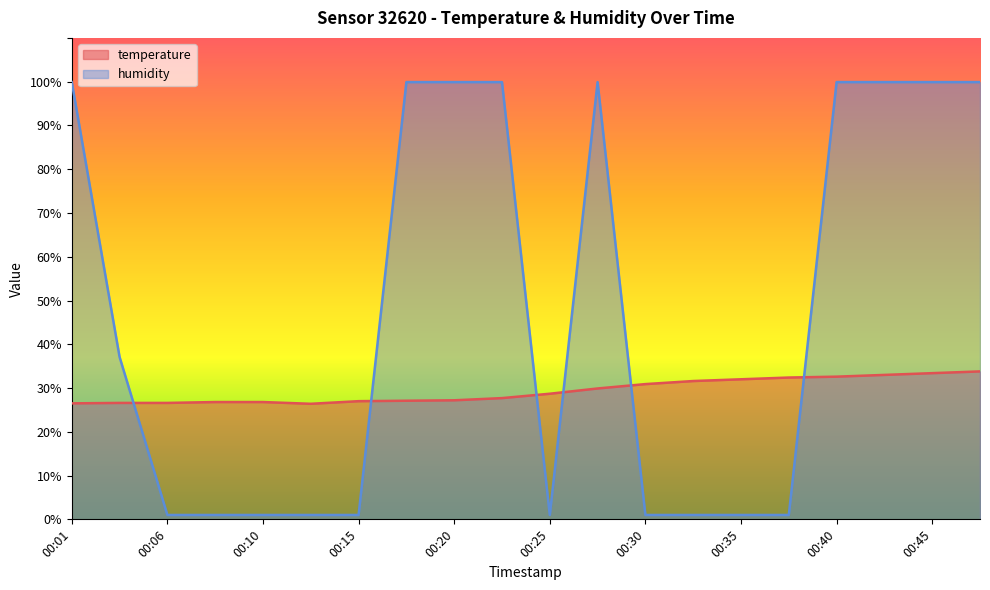

What are all the series names shown in the legend?

temperature, humidity